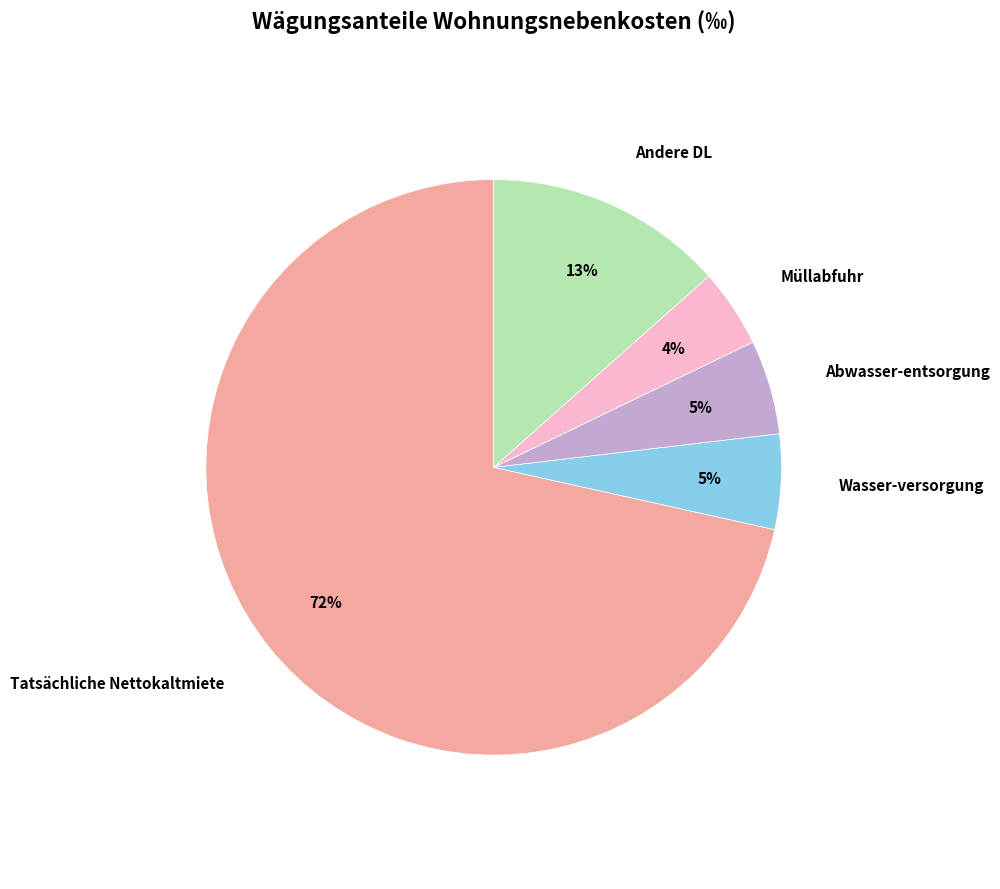

How many segments does this pie chart have?

5